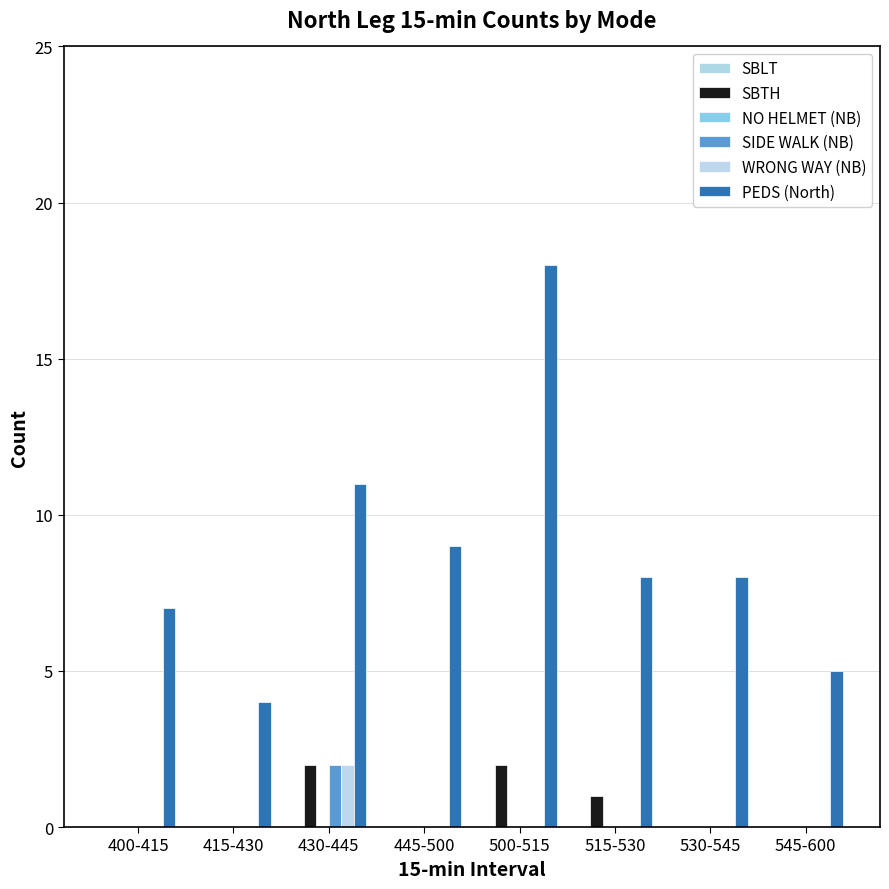

Are the bars grouped side by side (vs. stacked)?

Yes